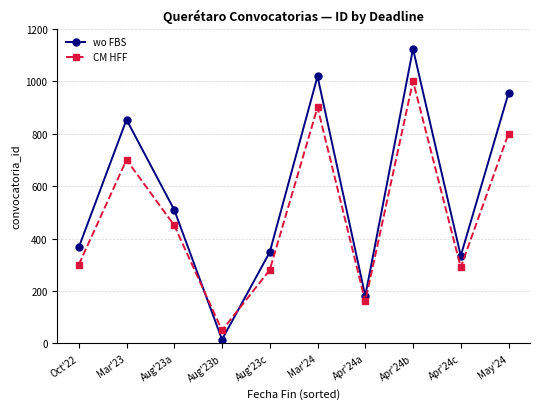

At how many categories does at least one series exceed 733?

4